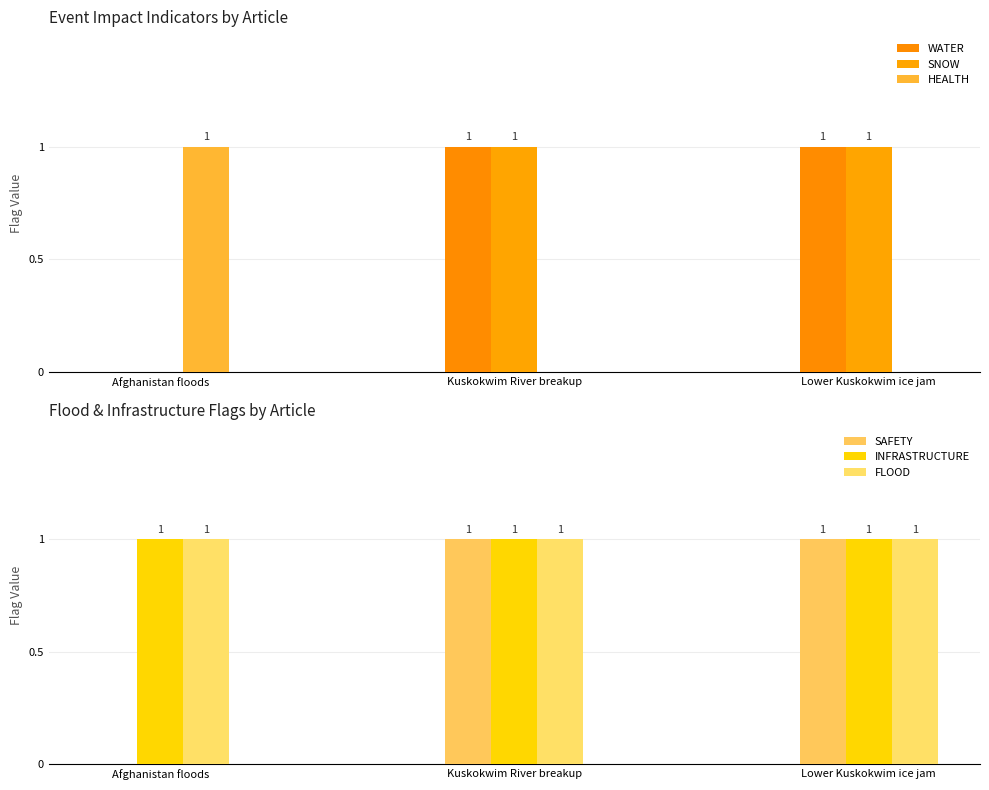

Which category has the highest value in the SAFETY series?

Kuskokwim River breakup